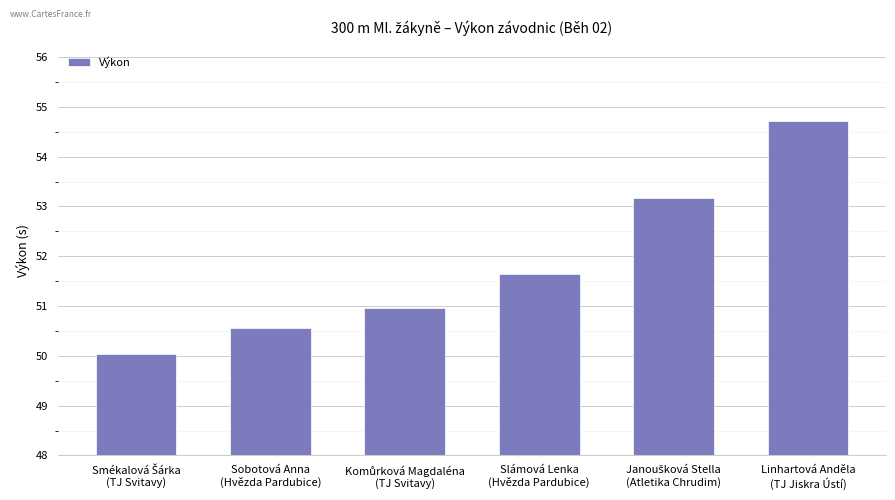

What is the sum of all values?

311.1